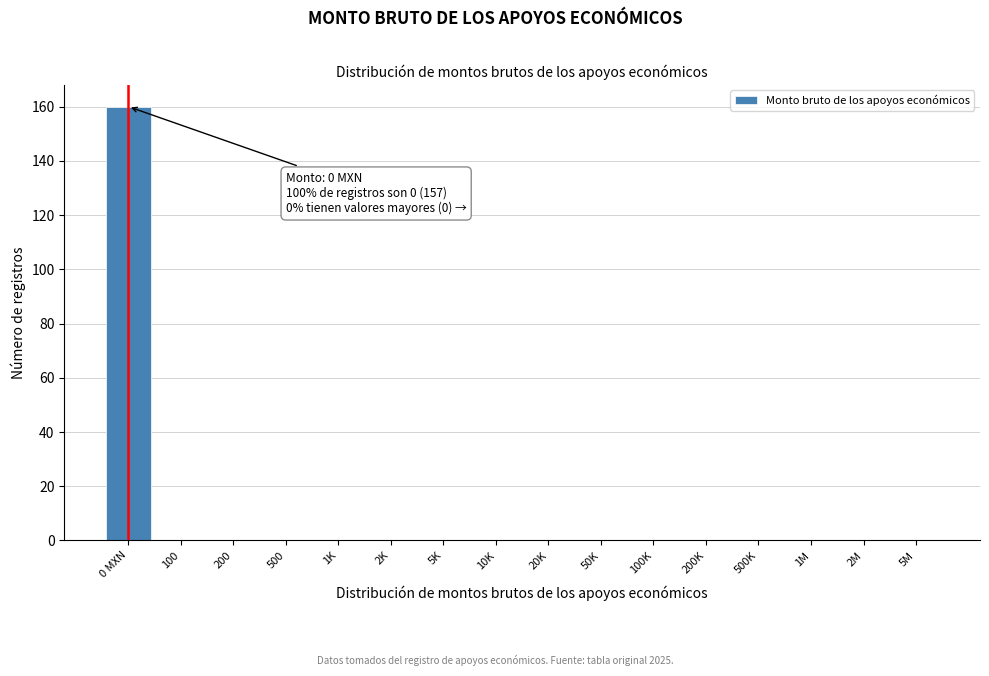

Reading left to right, extract all data points from this chart.

0 MXN=160	100=0	200=0	500=0	1K=0	2K=0	5K=0	10K=0	20K=0	50K=0	100K=0	200K=0	500K=0	1M=0	2M=0	5M=0